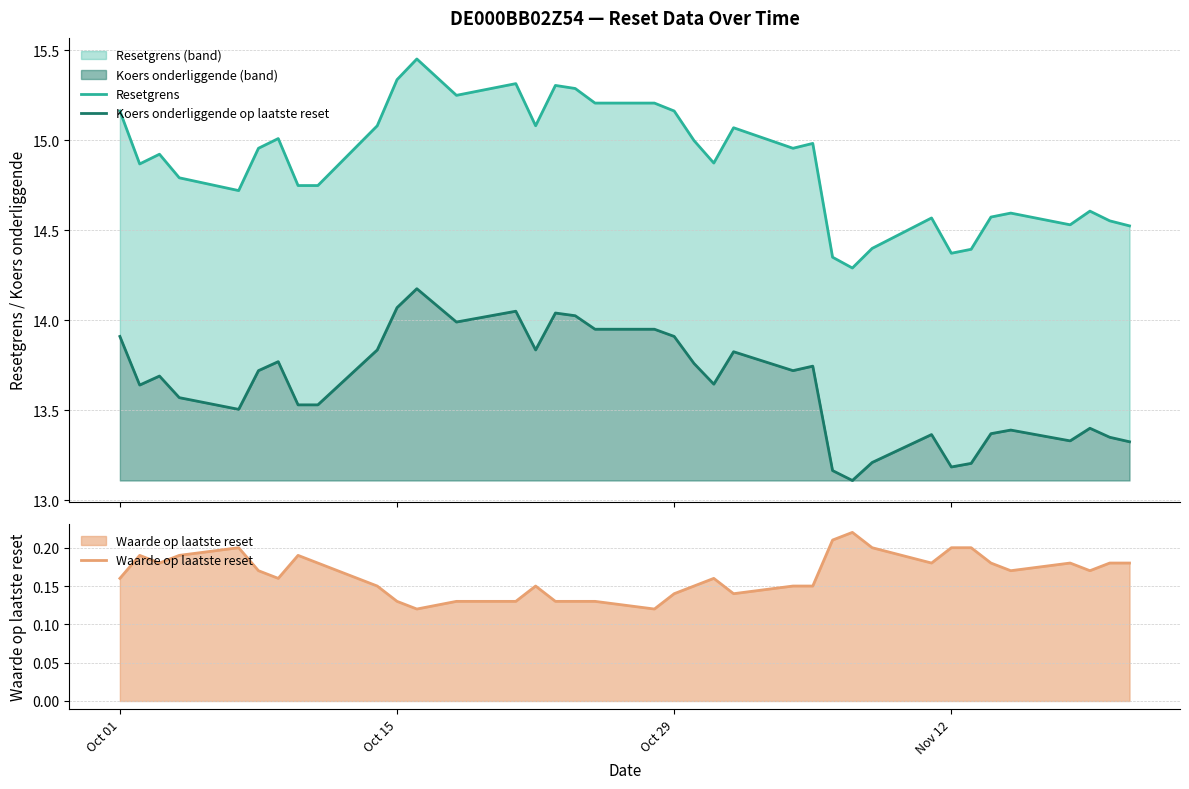

What is the sum of all Resetgrens values?

550.2